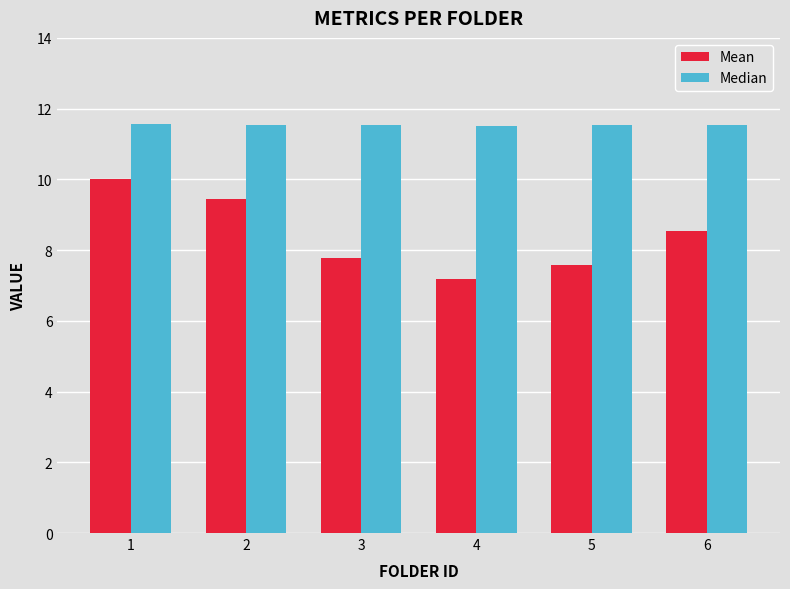

What is the total value across all series at 2?

21.0